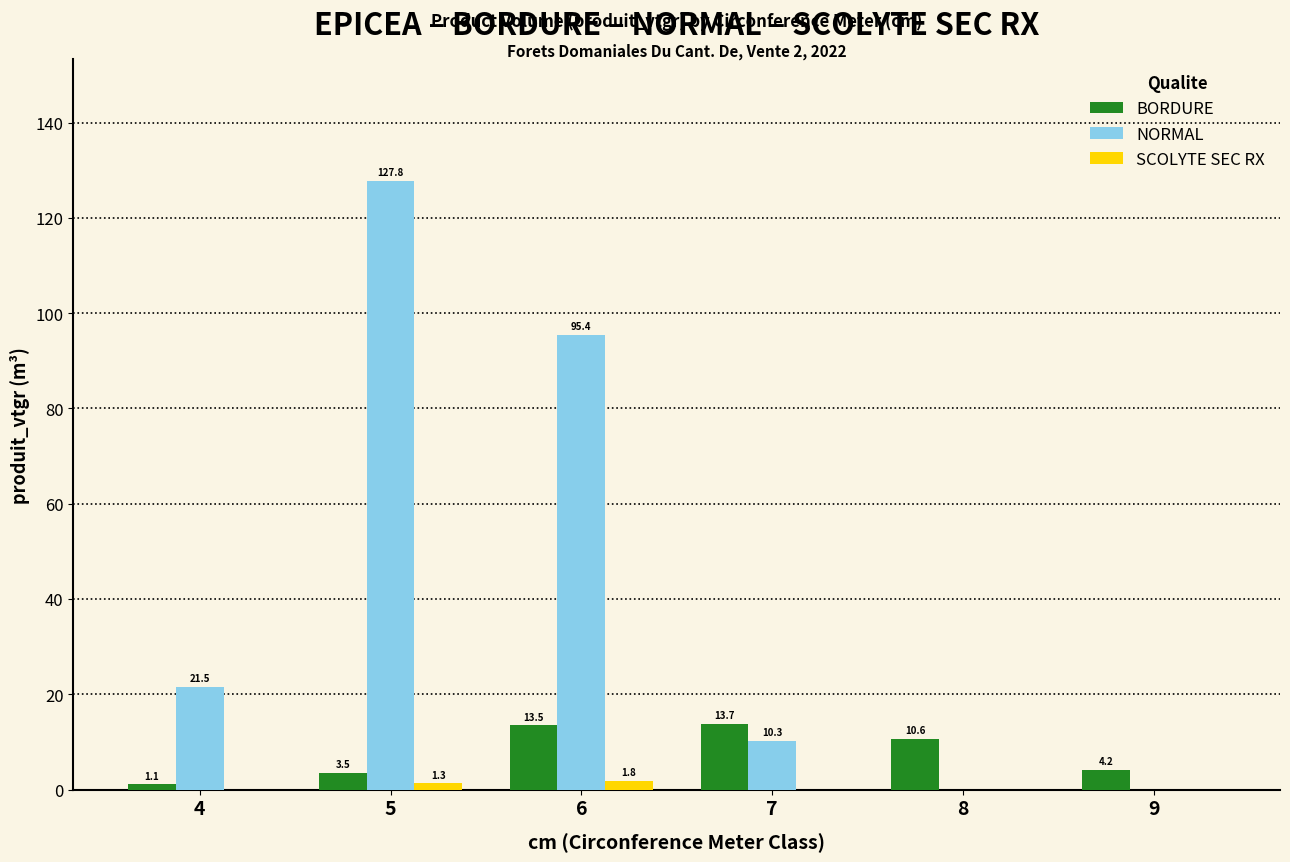

How many values in SCOLYTE SEC RX are above zero?

2